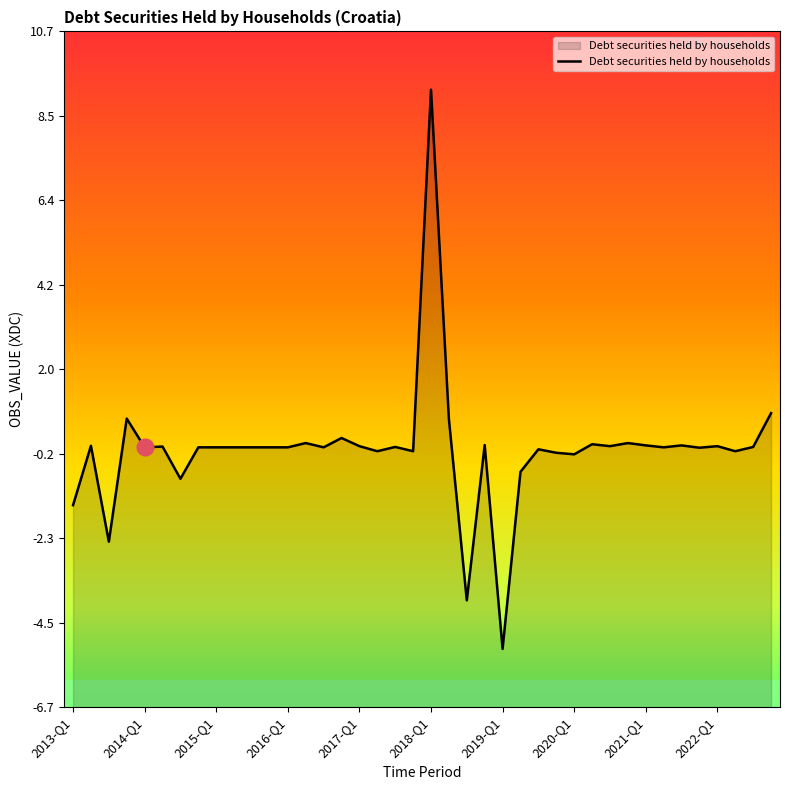

Which category has the highest value across all series?

2018-Q1